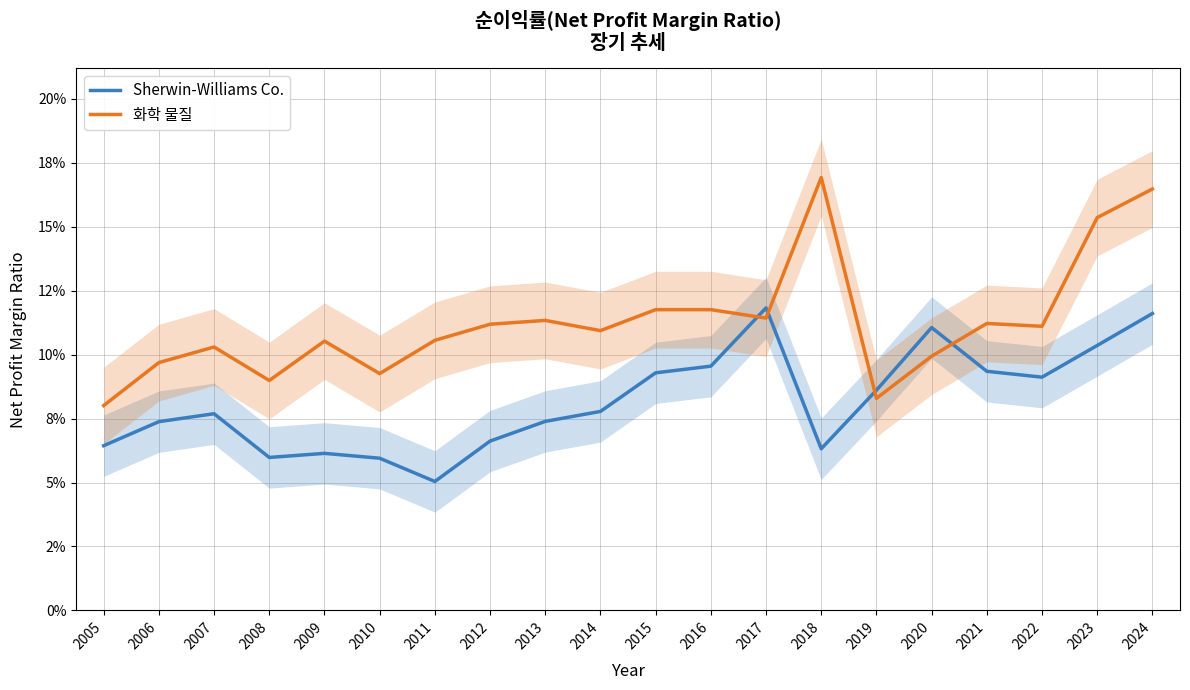

What is the average value of the Sherwin-Williams Co. series?

0.1